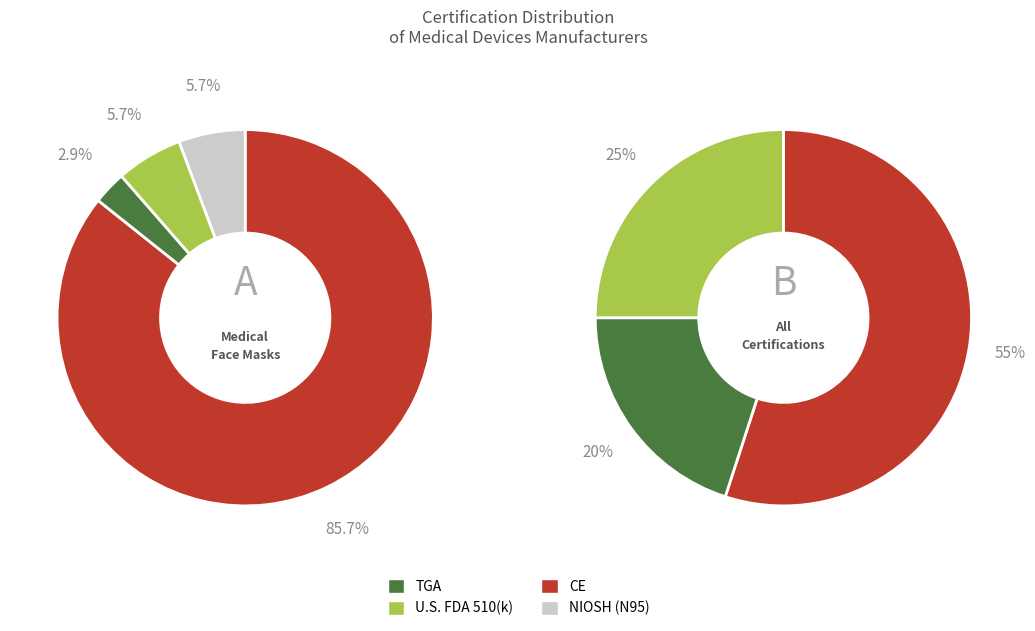

Rank the categories by value from lowest to highest.

TGA, U.S. FDA 510(k) cleared, NIOSH (Surgical N95), CE